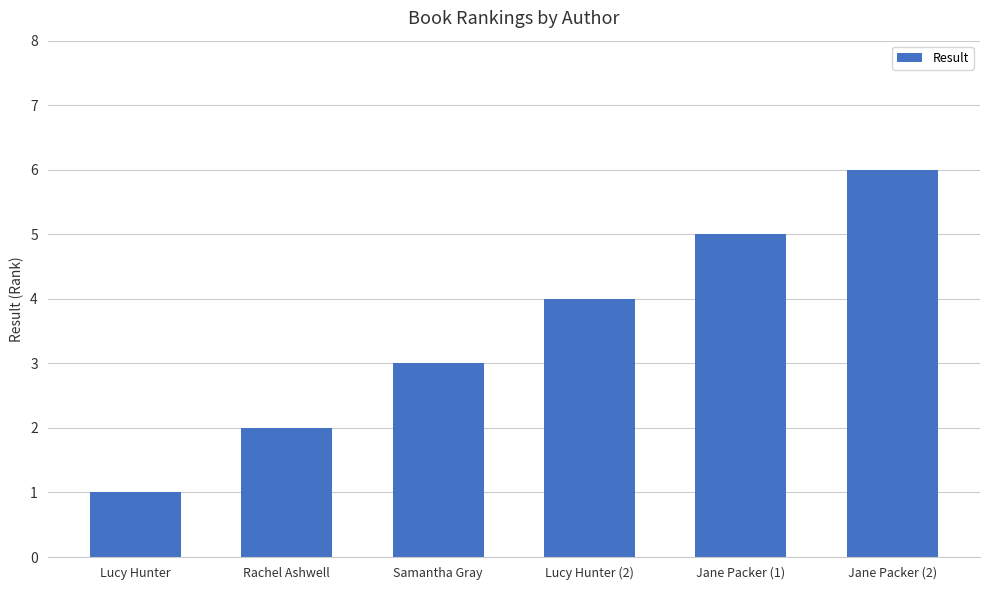

Does the chart contain any negative values?

No